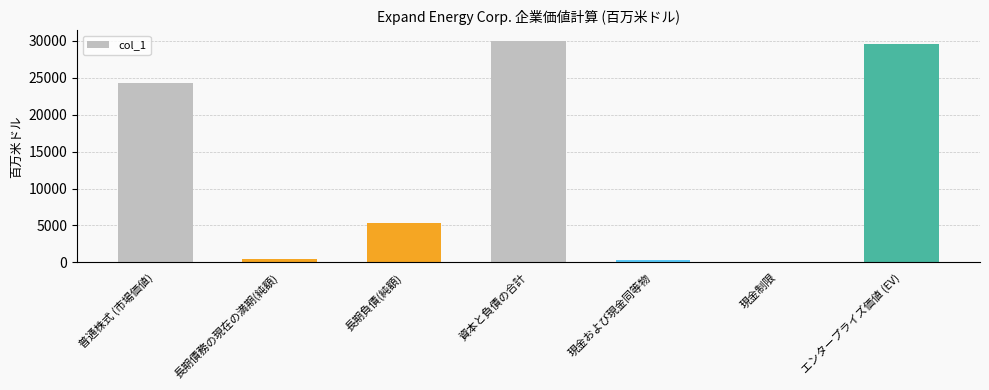

Which has a higher value, 普通株式 (市場価値) or 長期負債(純額)?

普通株式 (市場価値)